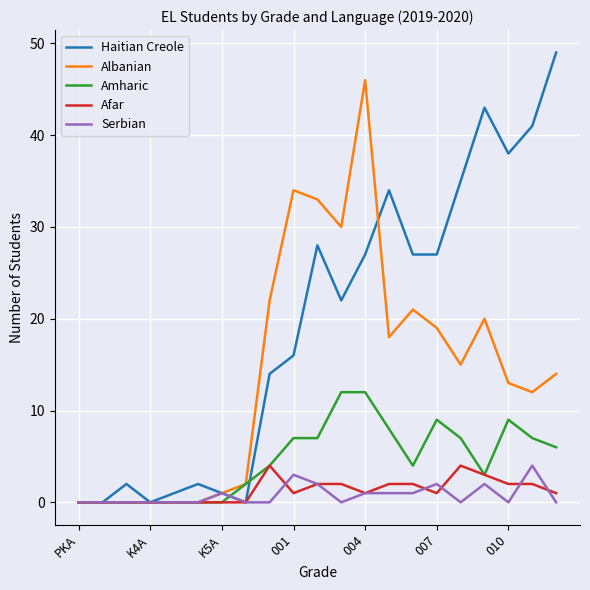

What is the difference between the maximum and second lowest values in the Amharic series?

12